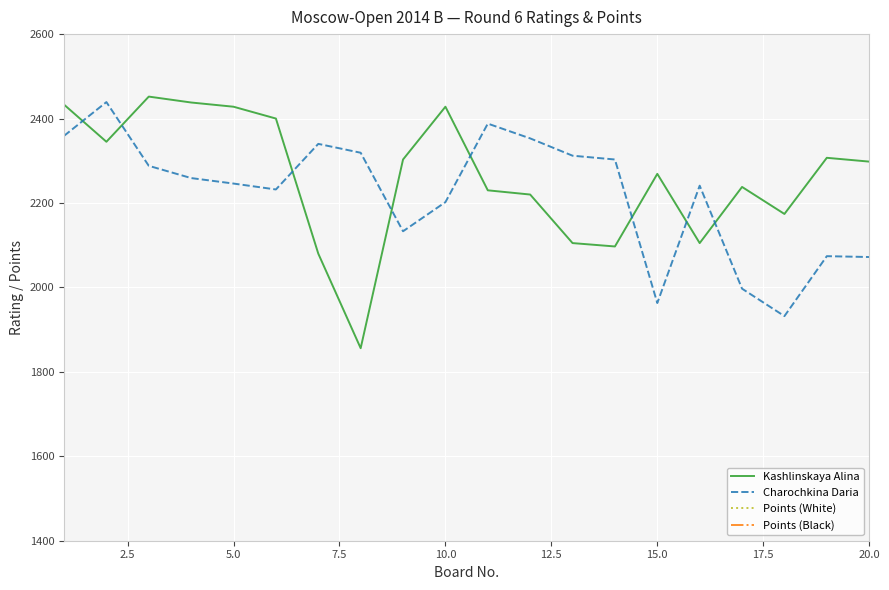

How many lines are shown in the chart?

4